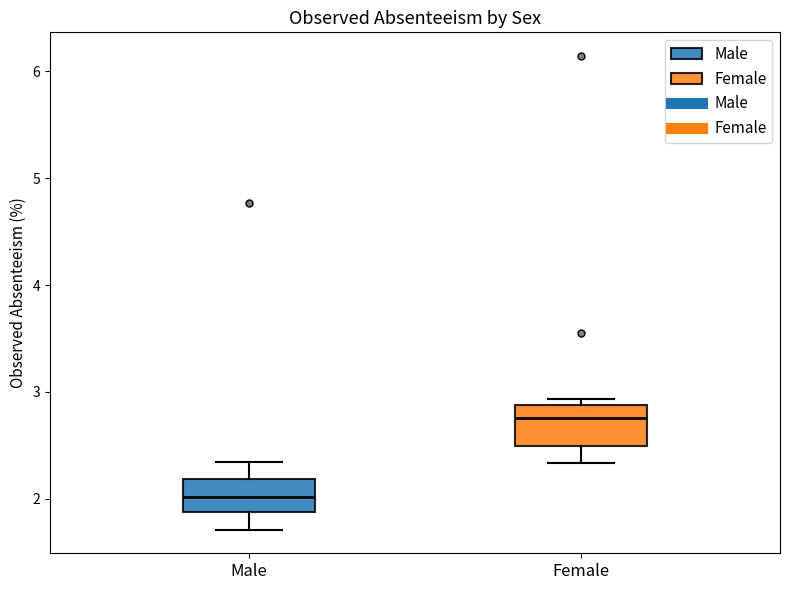

Where does the median line of the box for Female sit on the y-axis? The values are not printed on the chart, so give them approximately, as read against the axis.

2.8